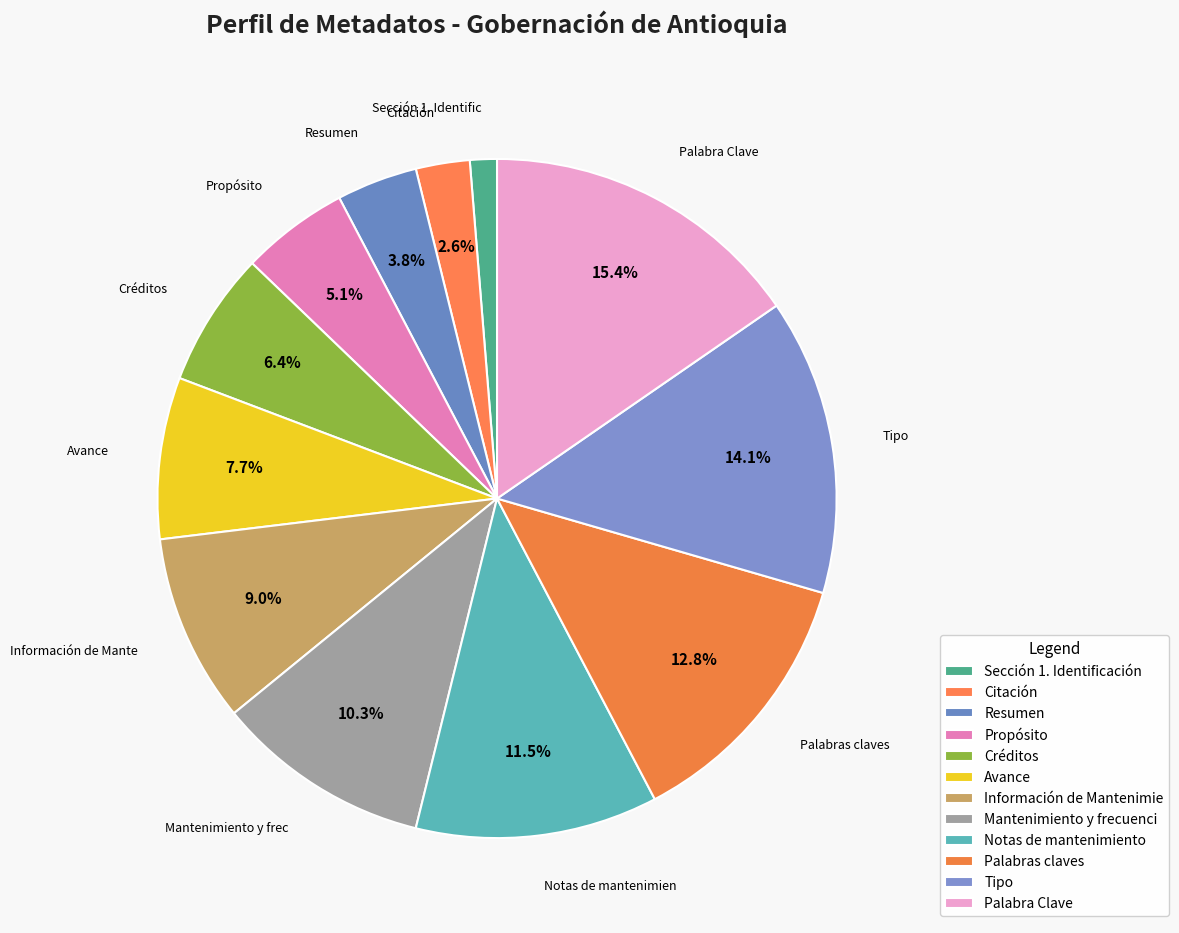

To the nearest percent, what portion does Citación represent?

3%